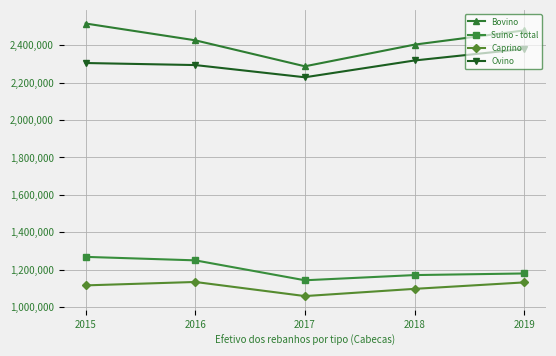

What is the maximum value shown in the chart?

2516197